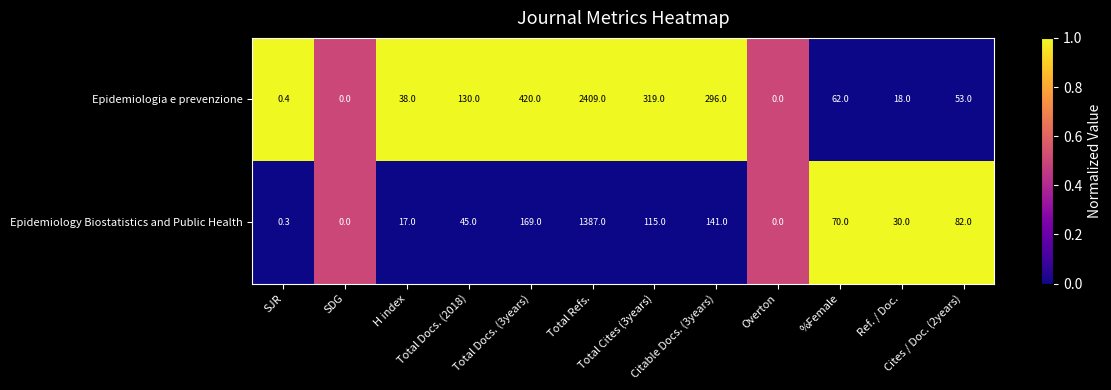

What is the total value across all series at Overton?

0.0